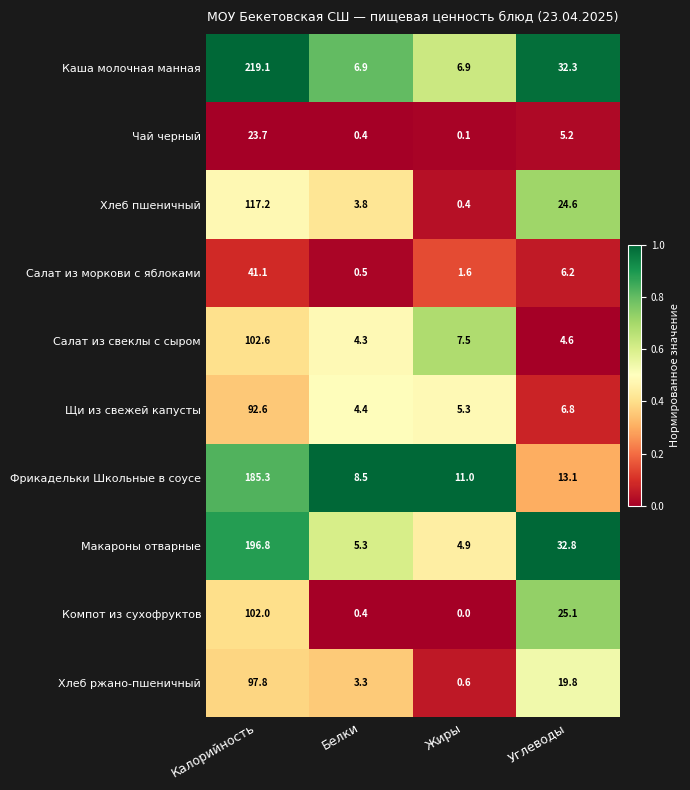

What is the maximum value for Салат из свеклы с сыром?

102.6